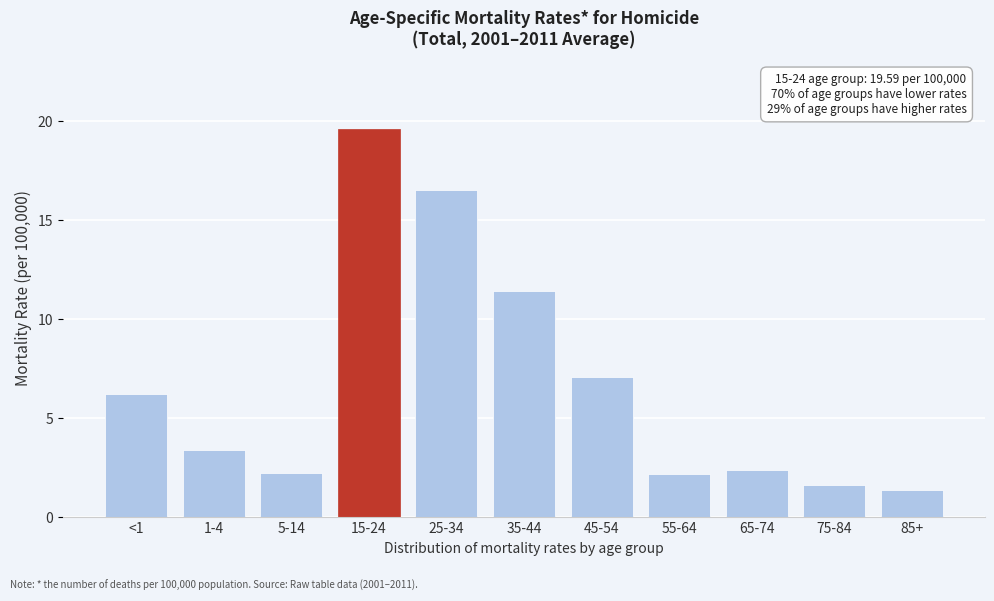

What is the sum of all values?

74.2